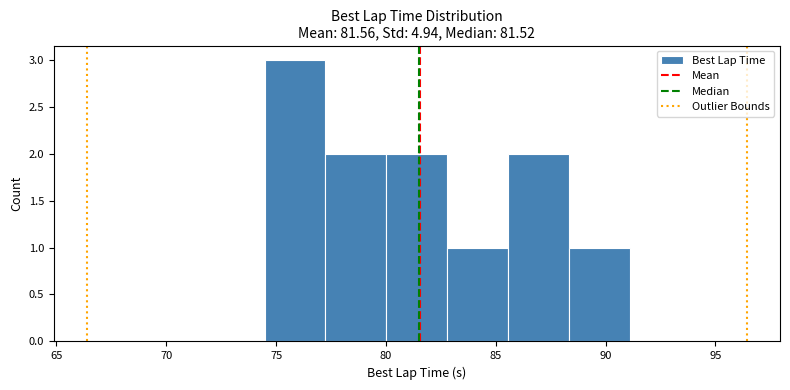

Reading left to right, transcribe this chart: for each bar, give the range it covers on the x-axis and its height. Neither the bar edges nor the heights are printed on the chart, so give them approximately, as read against the axes.

74.5 to 77.0: 3
77.0 to 80.0: 2
80.0 to 83.0: 2
83.0 to 85.5: 1
85.5 to 88.5: 2
88.5 to 91.0: 1